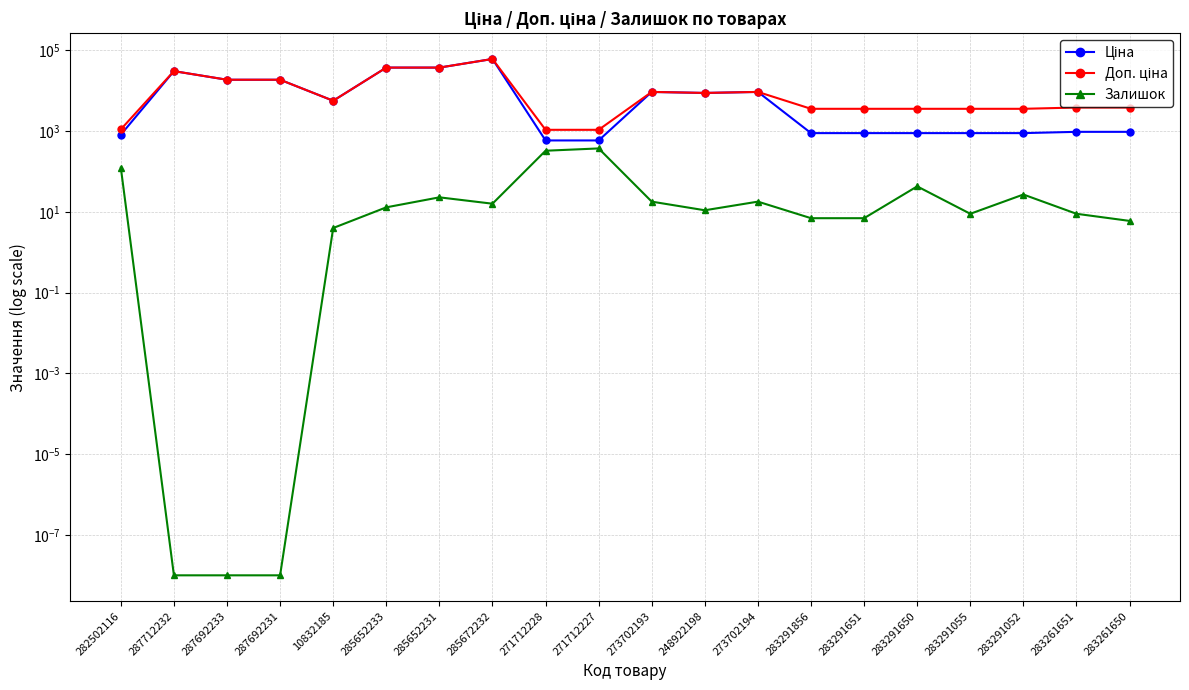

How many lines are shown in the chart?

3